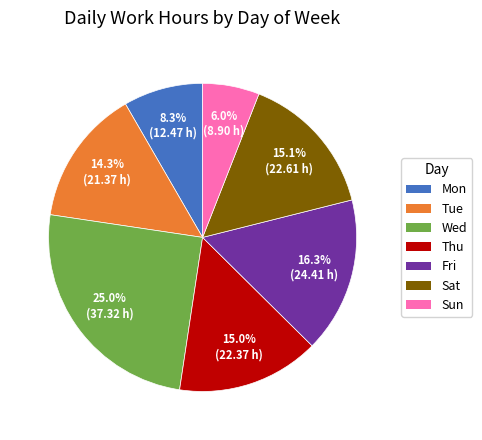

Is there a majority slice in this chart?

No